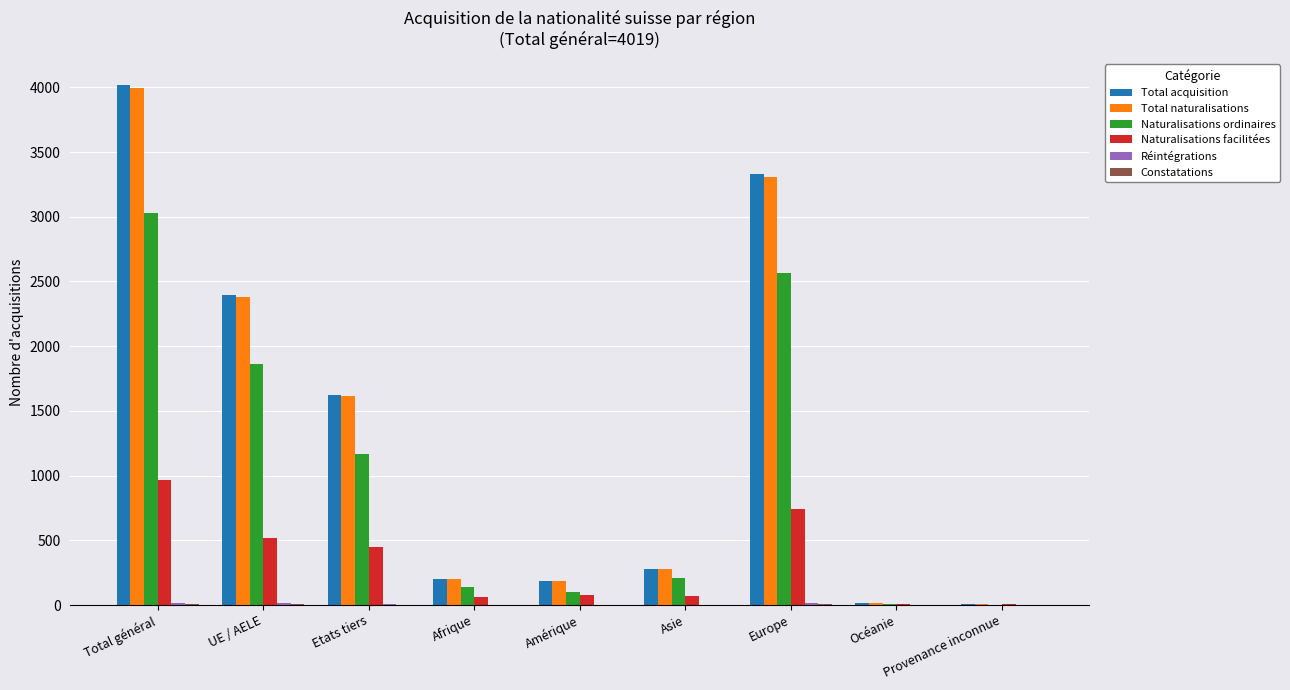

What is the sum of all Total naturalisations values?

11979